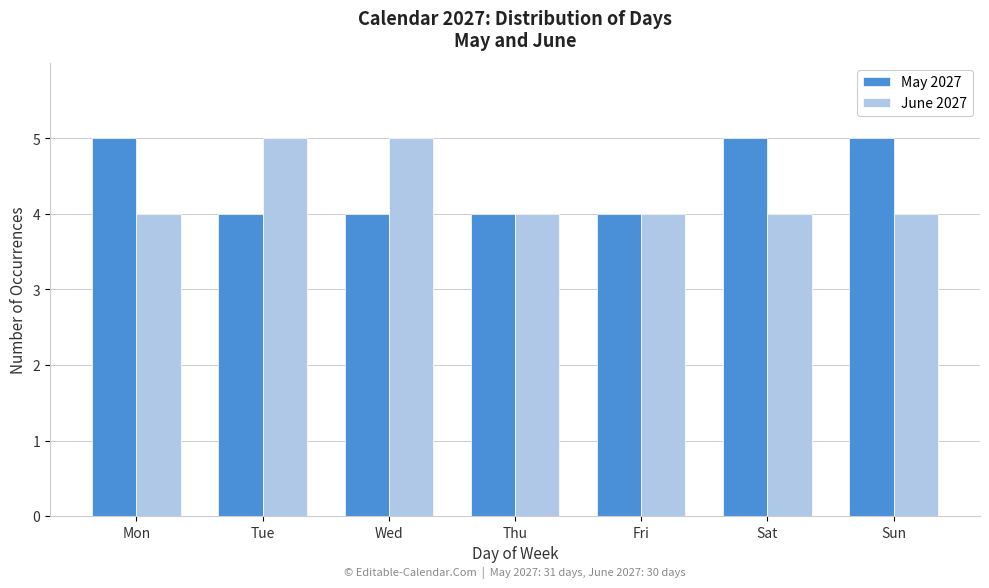

Reading left to right, list all the values displayed in this chart.

May 2027: Mon=5	Tue=4	Wed=4	Thu=4	Fri=4	Sat=5	Sun=5
June 2027: Mon=4	Tue=5	Wed=5	Thu=4	Fri=4	Sat=4	Sun=4